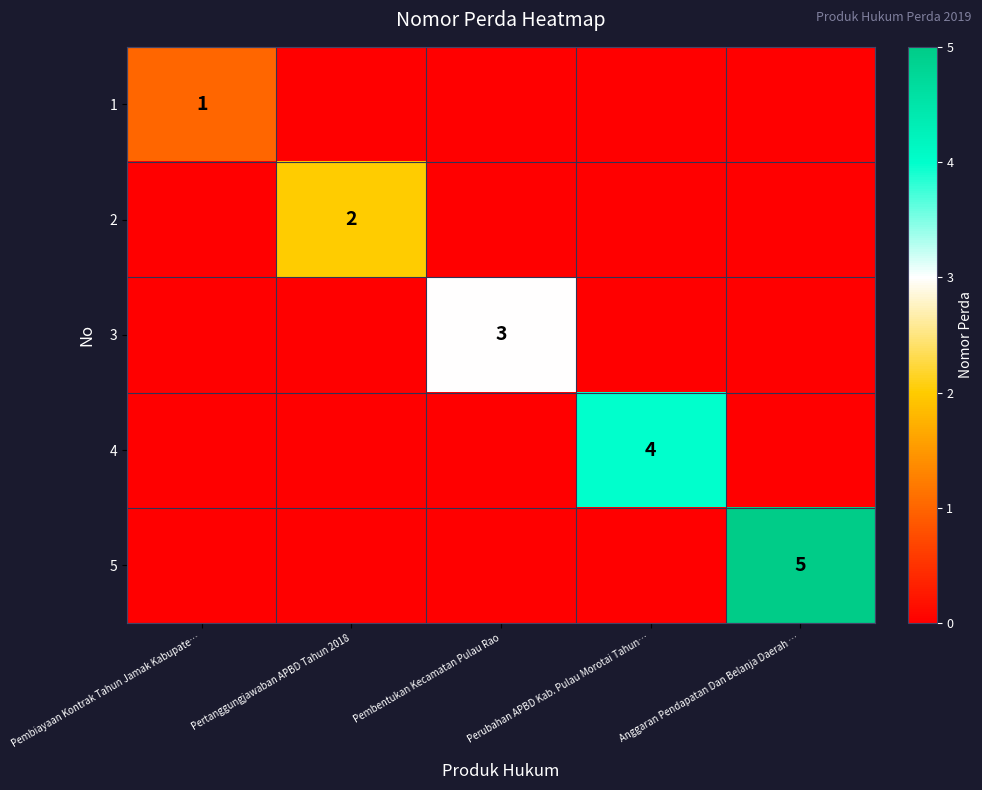

Which series has the largest range (max minus min)?

5